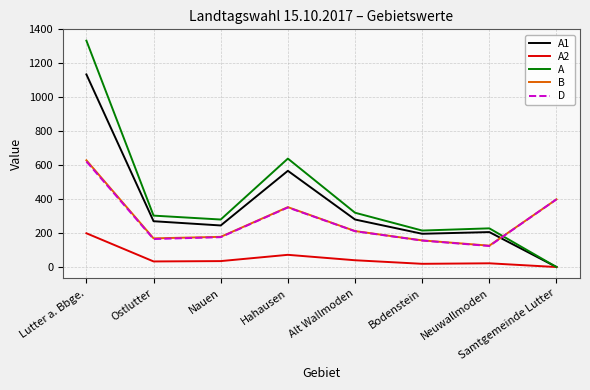

At which category is the sum across all series the highest?

Lutter a. Bbge.